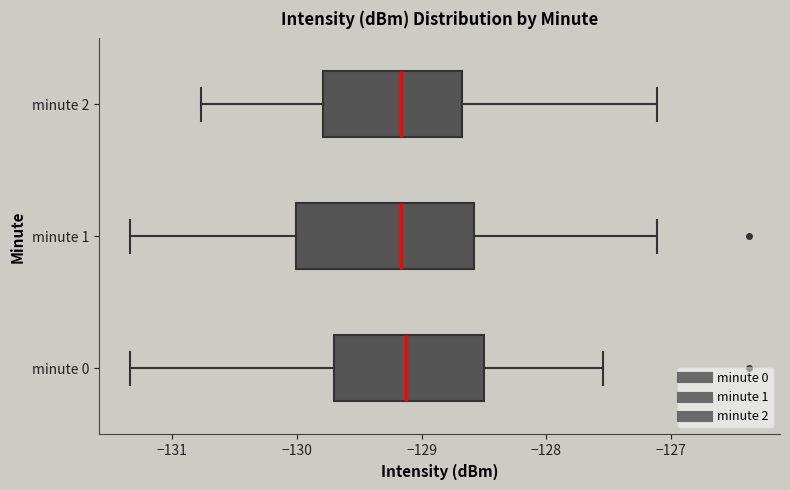

Comparing the boxes themselves (not the whiskers), which one is the widest?

minute 1